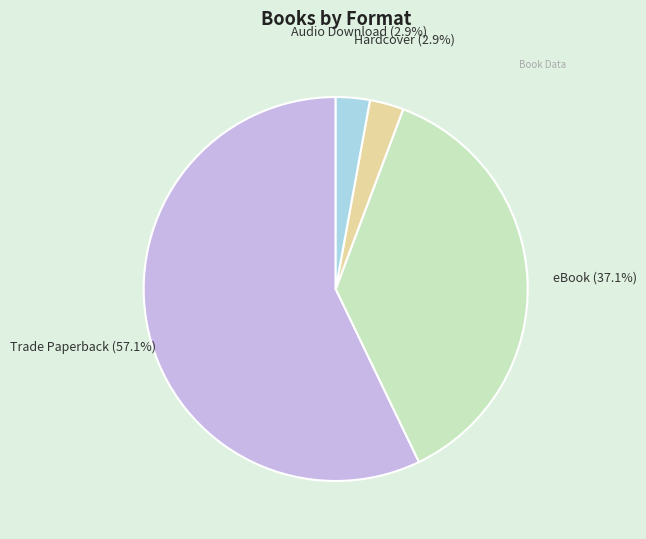

Does Trade Paperback account for over 50% of the chart?

Yes